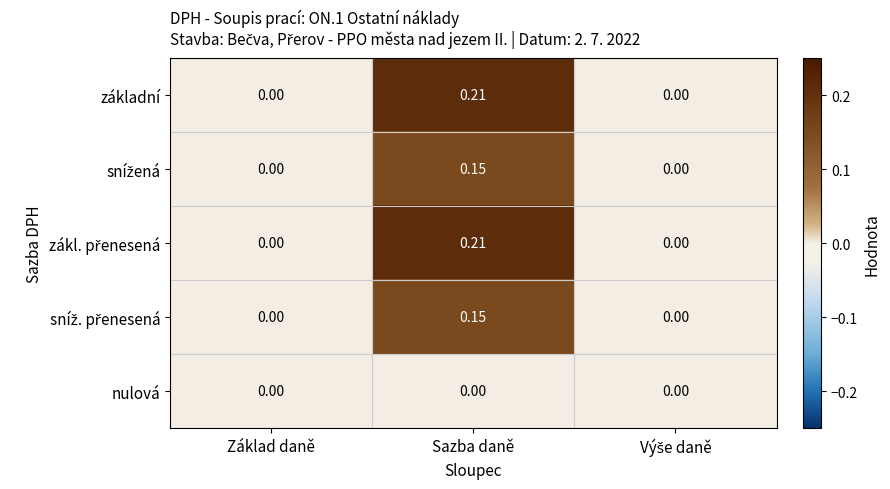

Which category has the highest value in the základní series?

Sazba daně